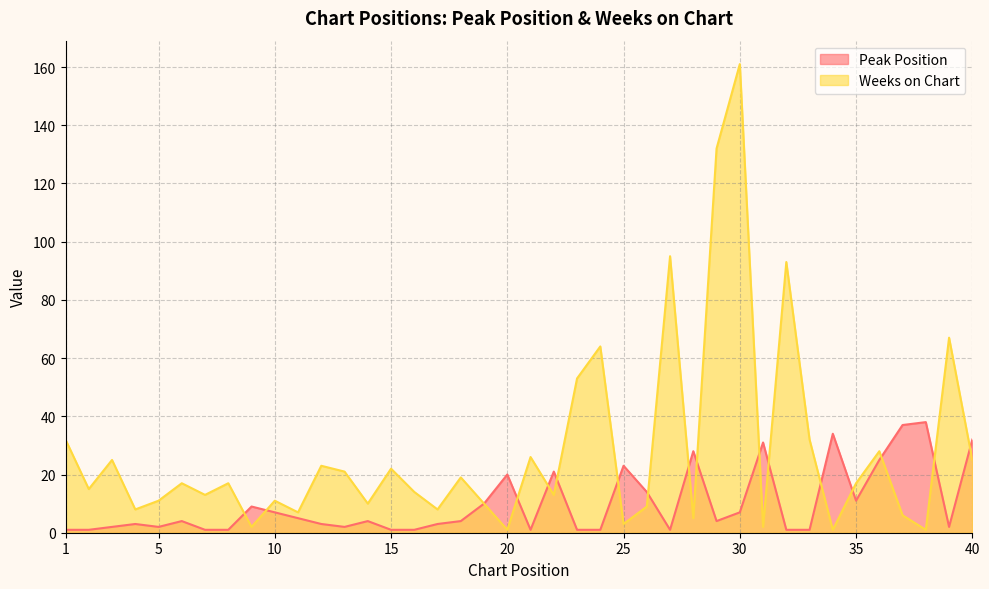

True or false: Weeks on Chart and Peak Position intersect in this chart.

True